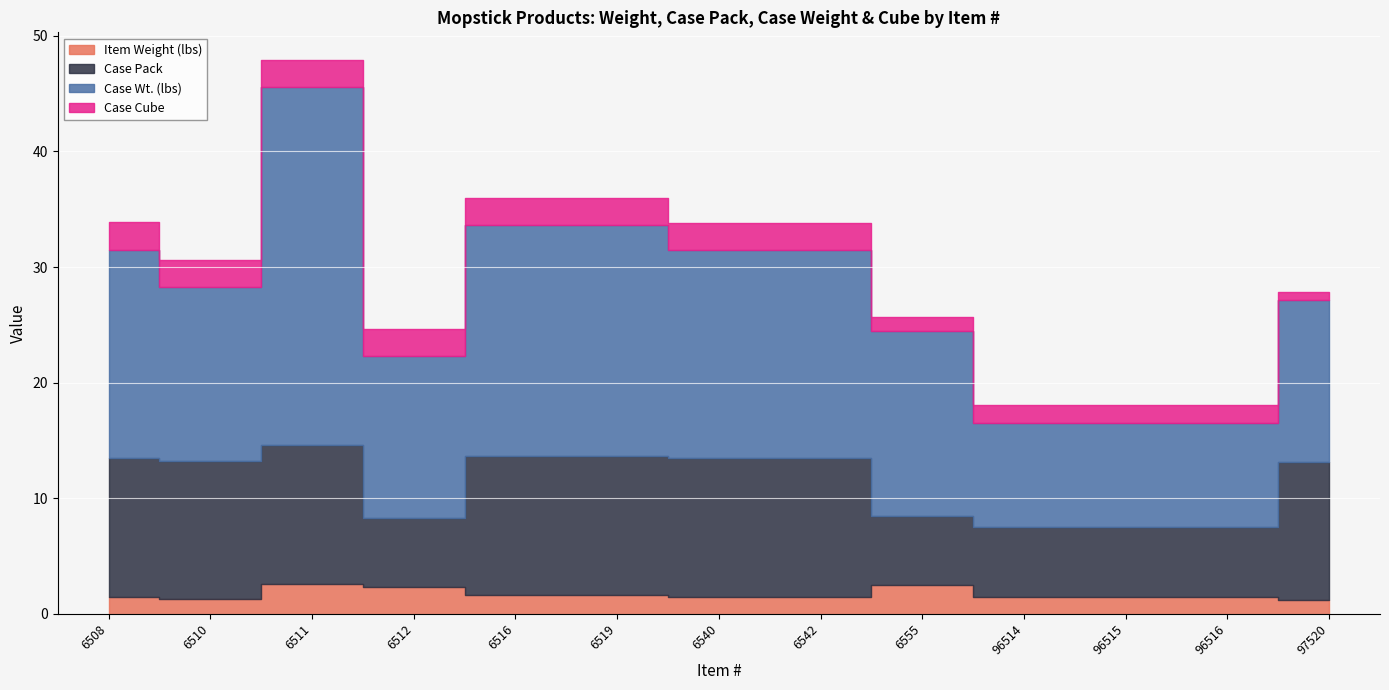

True or false: Case Pack and Case Cube intersect in this chart.

False